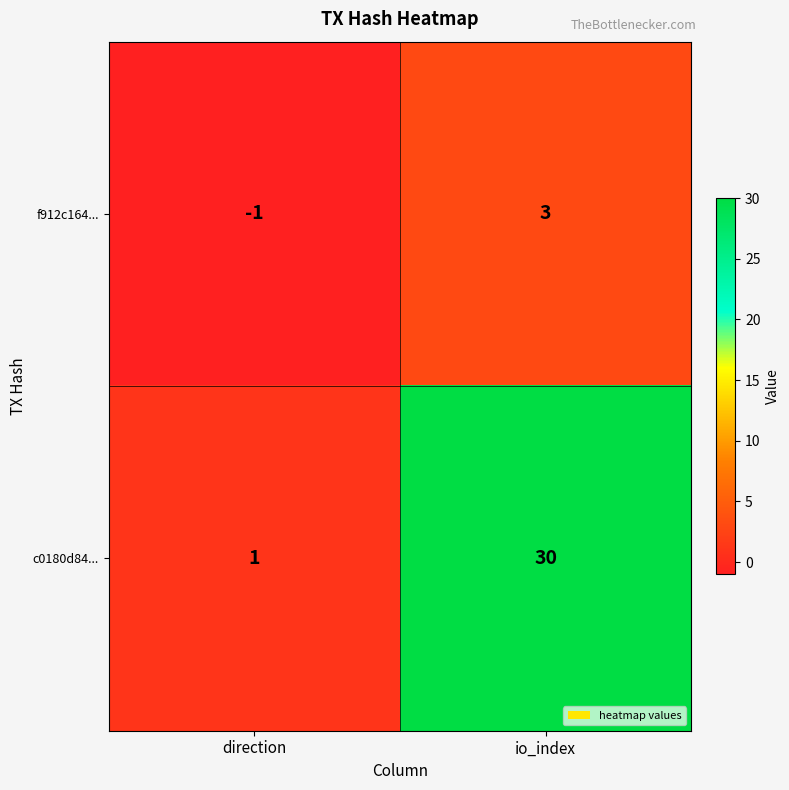

List the series in order of their peak value, highest first.

c0180d84..., f912c164...